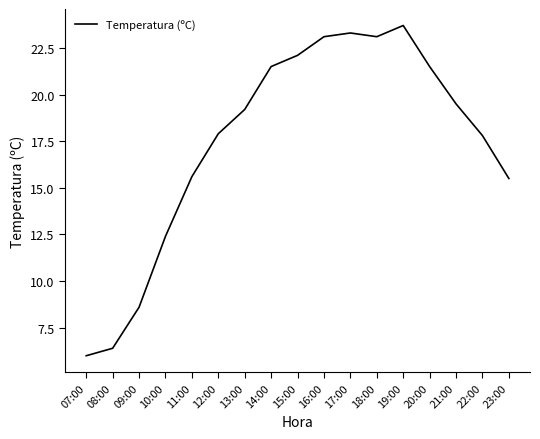

Reading left to right, transcribe all the data shown in this chart.

6.0	6.4	8.6	12.4	15.6	17.9	19.2	21.5	22.1	23.1	23.3	23.1	23.7	21.5	19.5	17.8	15.5